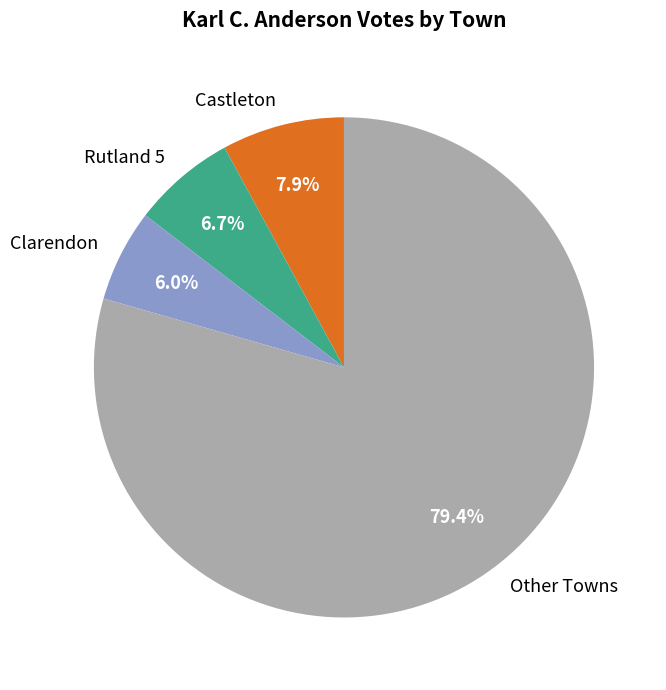

Combined, do Castleton and Rutland 5 account for over 50%?

No